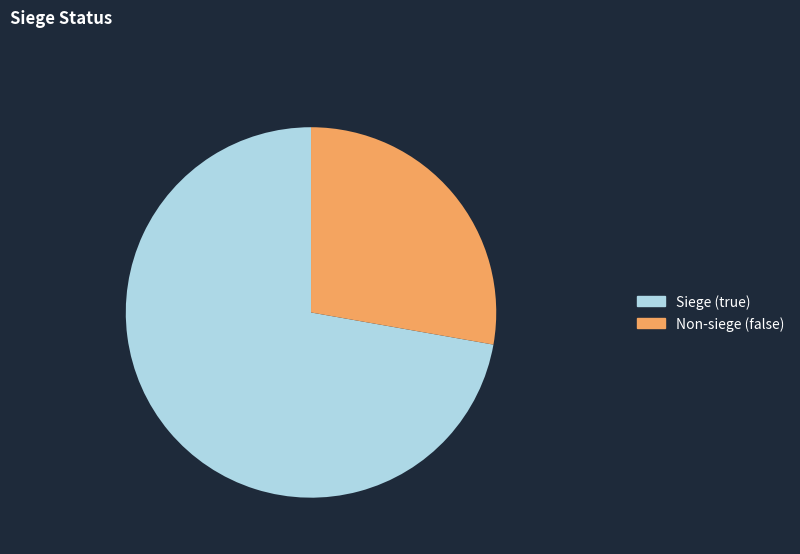

How many slices are in this pie chart?

2